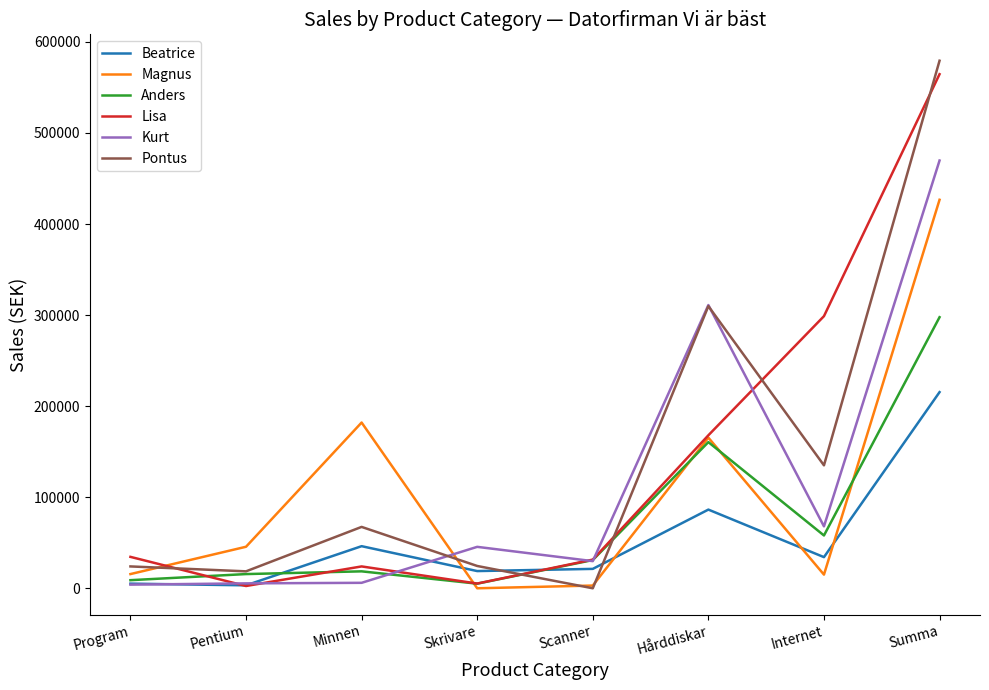

What is the maximum value for Magnus?

426600